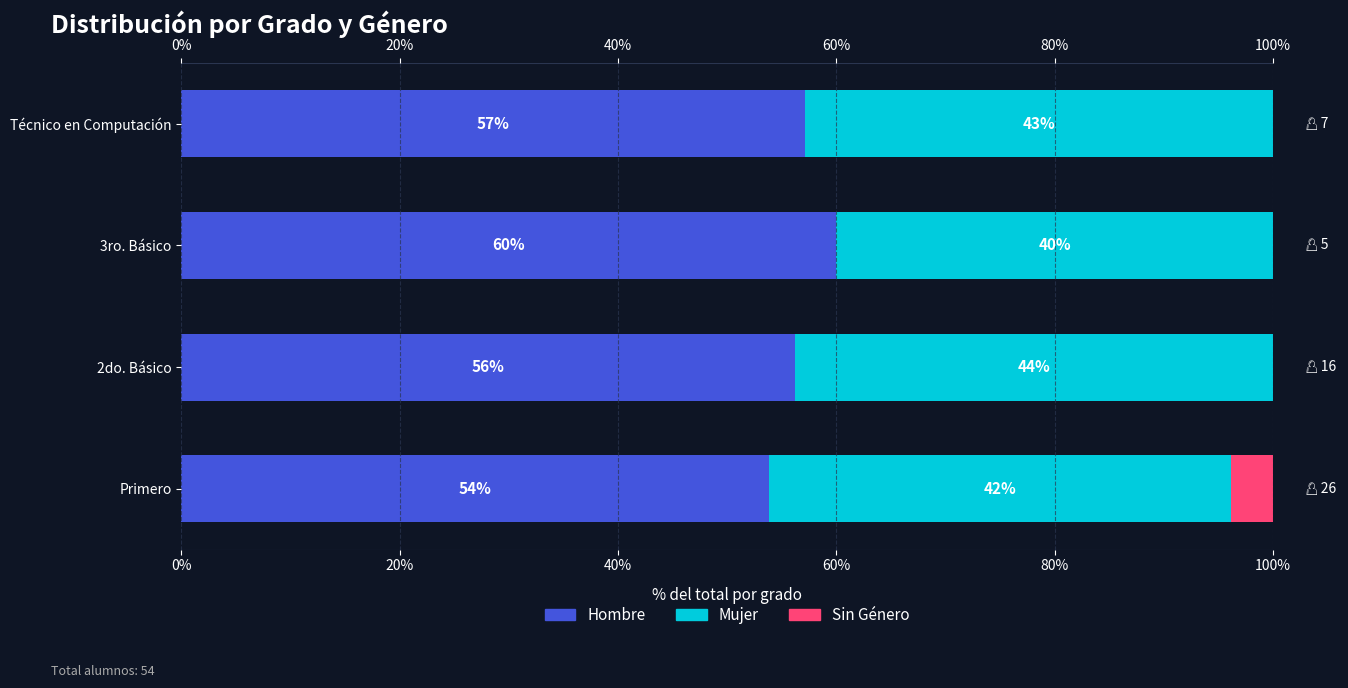

List the series in order of their overall mean, lowest first.

Sin Género, Mujer, Hombre